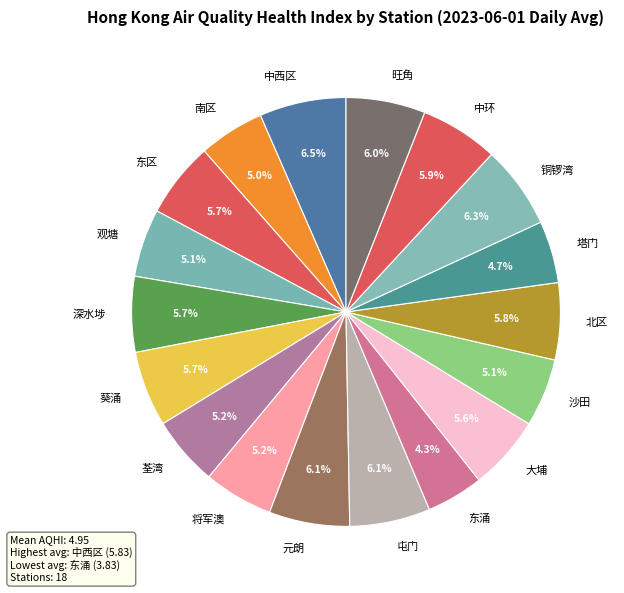

How many segments does this pie chart have?

18